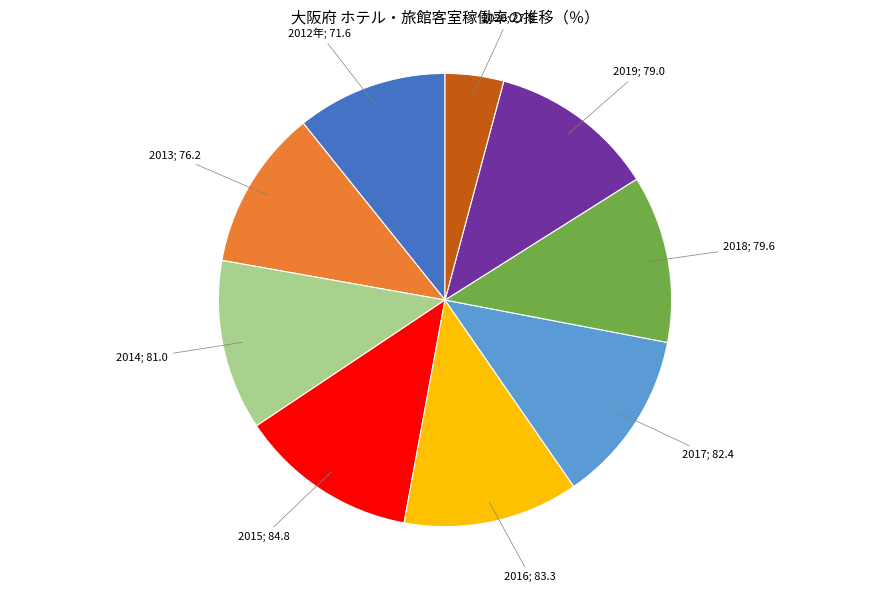

Is there a majority slice in this chart?

No